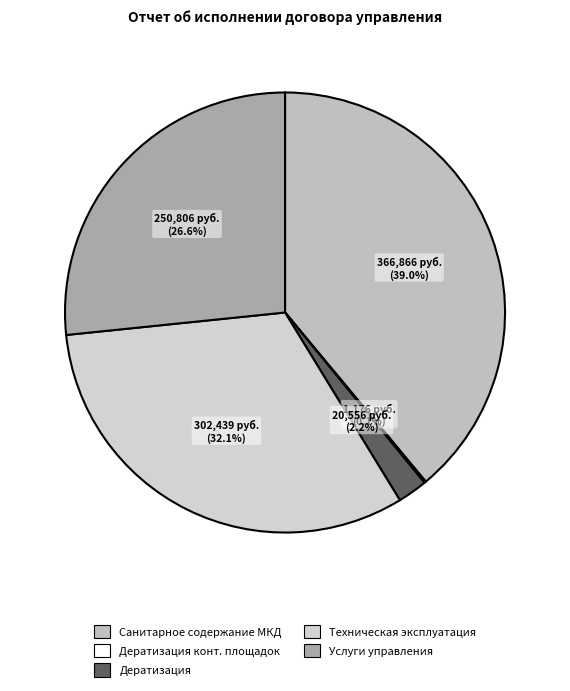

What is the largest slice in the pie chart?

Расходы по санитарному содержанию МКД